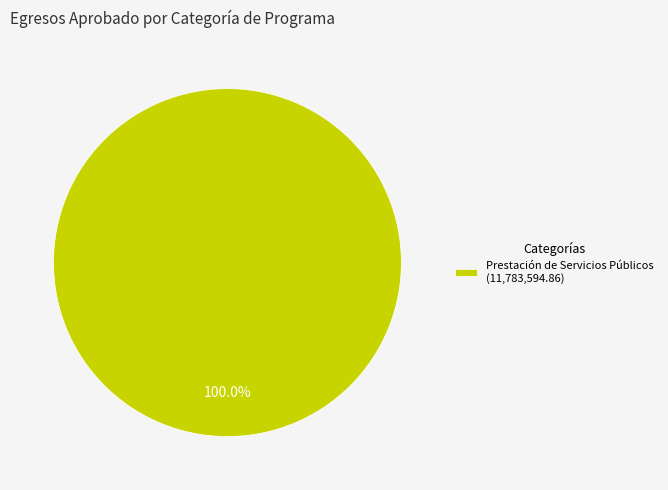

Rank the categories by value from highest to lowest.

Prestación de Servicios Públicos (11,783,594.86)